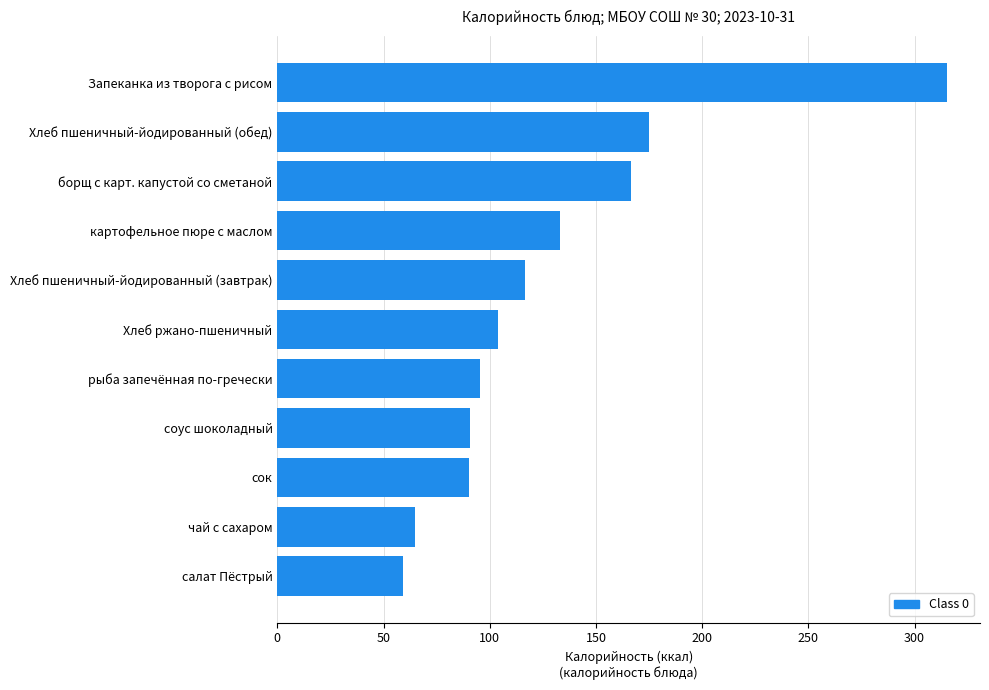

Approximately how many times larger is the value at Хлеб пшеничный-йодированный (завтрак) compared to картофельное пюре с маслом?

0.9